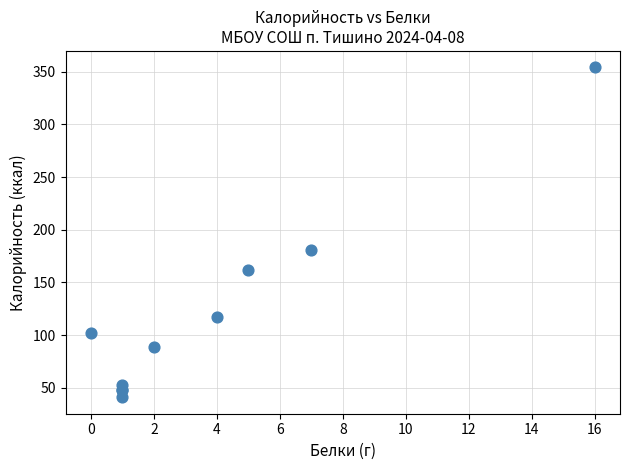

What Y value in the scatter plot is closest to 197?

181